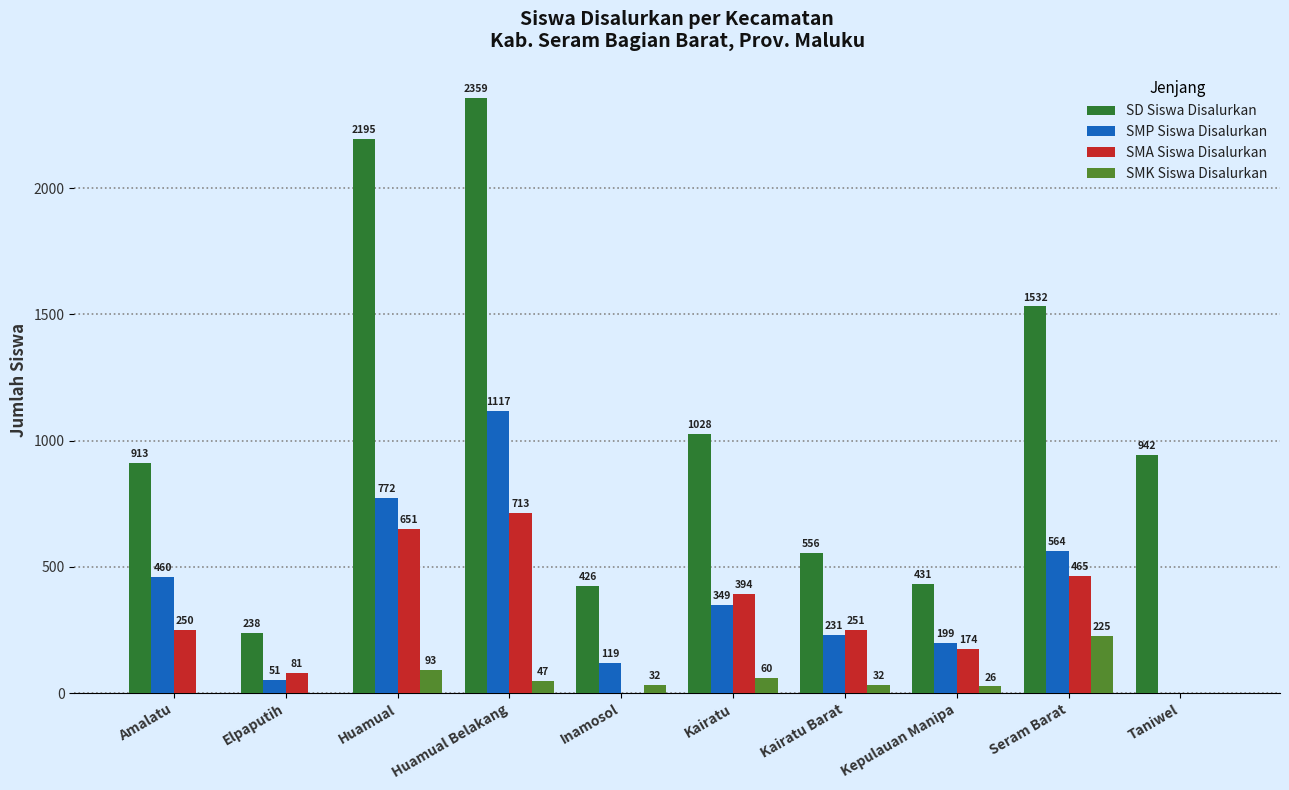

At which category is the sum across all series the highest?

Huamual Belakang